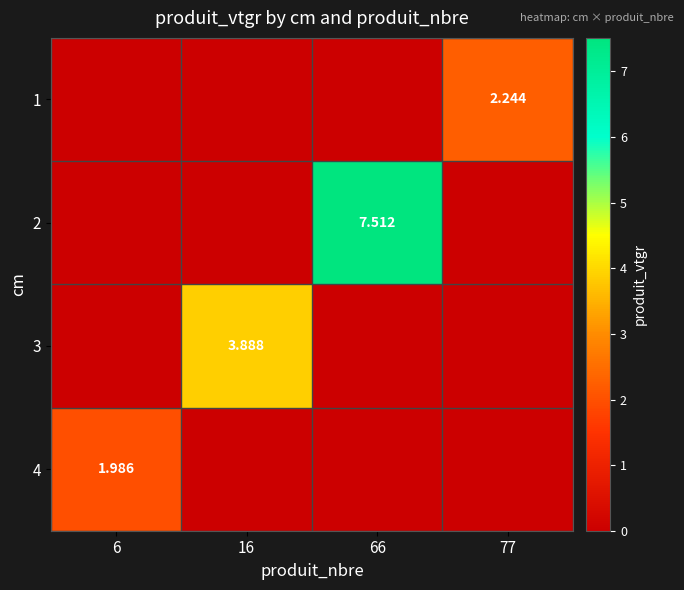

Rank the series at 77 from highest to lowest value.

1, 2, 3, 4